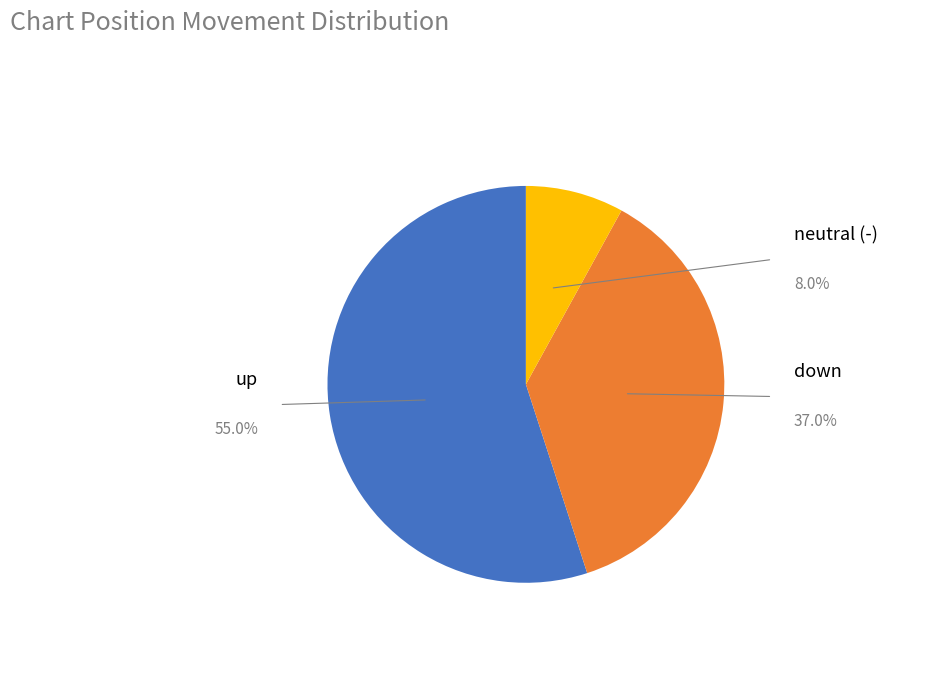

Does any single category account for the majority?

Yes